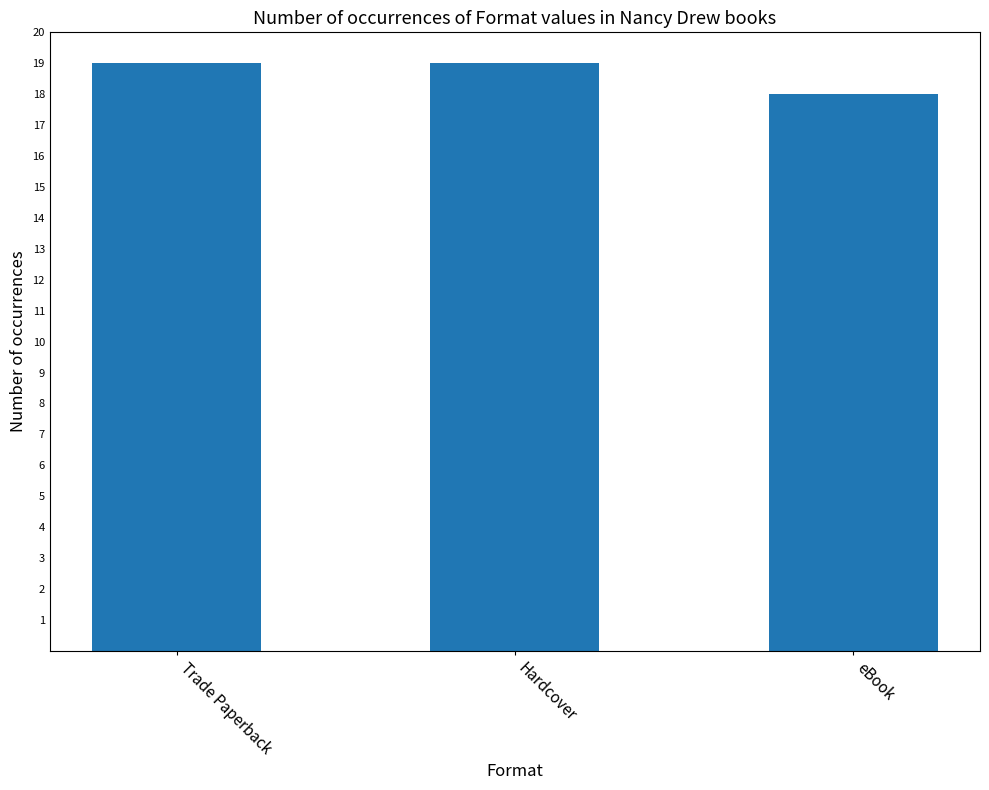

What is the label of the 2nd bar from the right?

Hardcover